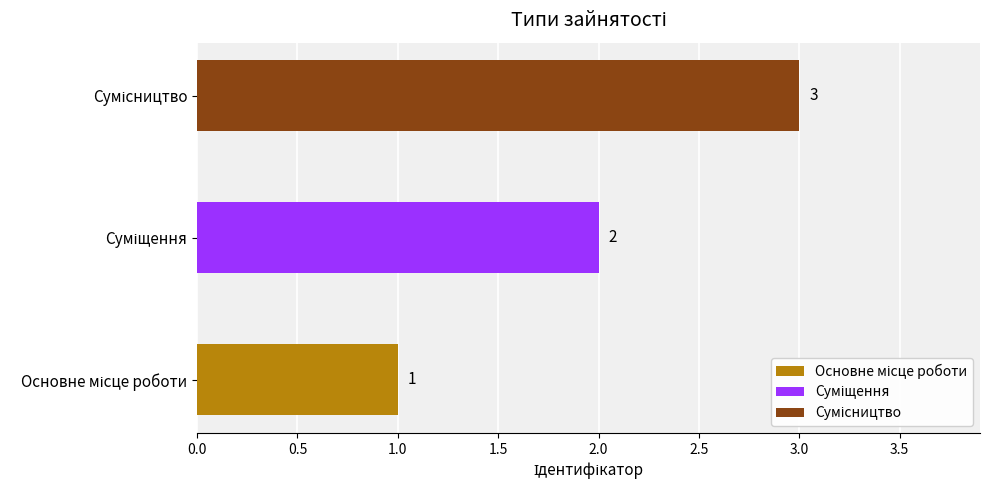

The value at Суміщення is 3. True or false?

False